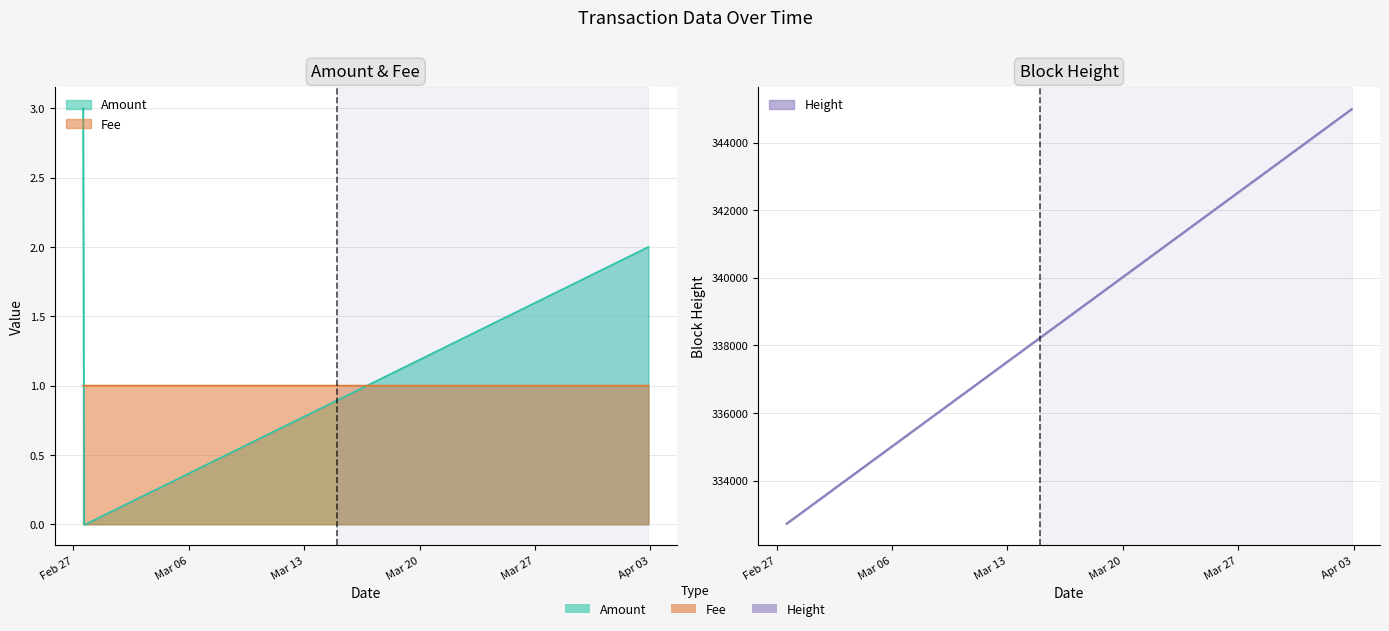

Reading right to left, what are all the values shown in this chart?

Amount: 2017-04-02 21:16:34=2.0	2017-02-27 17:39:31=0.0	2017-02-27 15:44:56=0.0	2017-02-27 14:04:49=3.0
Fee: 2017-04-02 21:16:34=1.0	2017-02-27 17:39:31=1.0	2017-02-27 15:44:56=1.0	2017-02-27 14:04:49=1.0